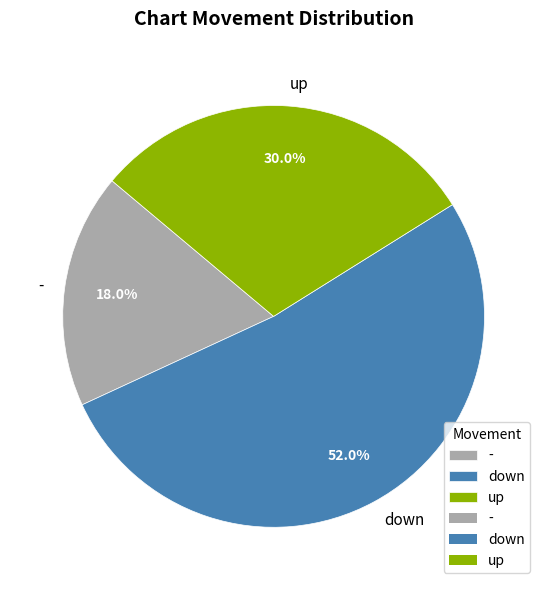

To the nearest percent, what is the difference between the largest and smallest slice percentages?

34%